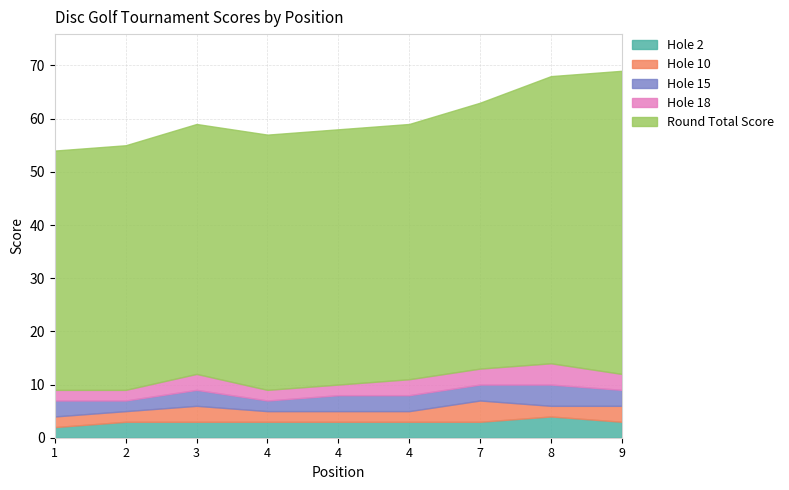

What is the difference between the maximum and second lowest values in the hole_2 series?

1